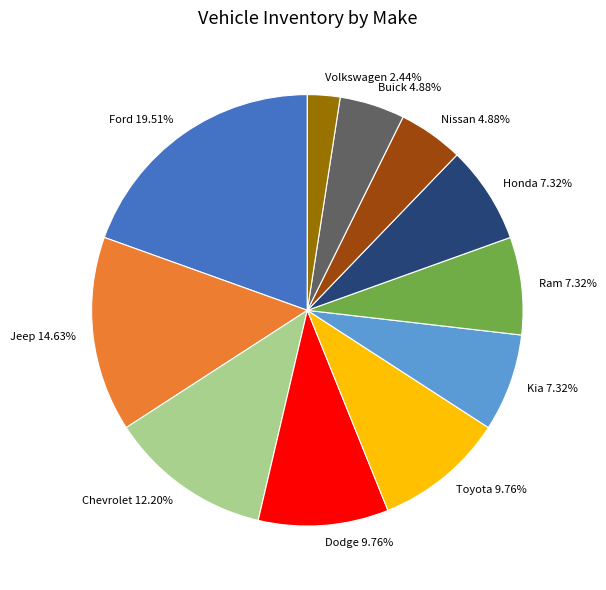

Between Honda 7.32% and Nissan 4.88%, which is larger?

Honda 7.32%